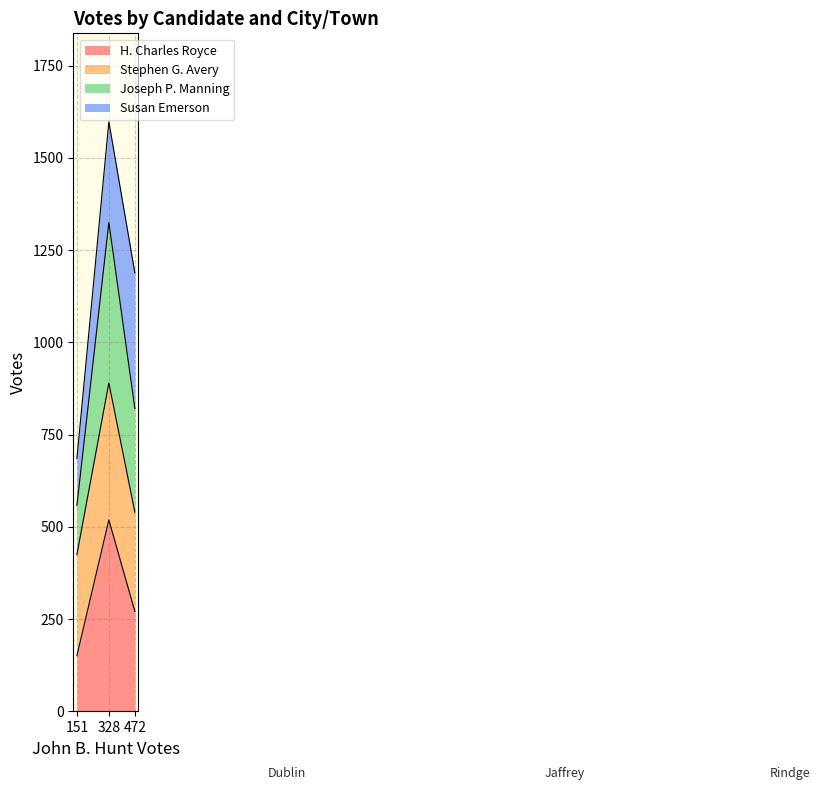

Rank the categories by H. Charles Royce value from highest to lowest.

328, 472, 151